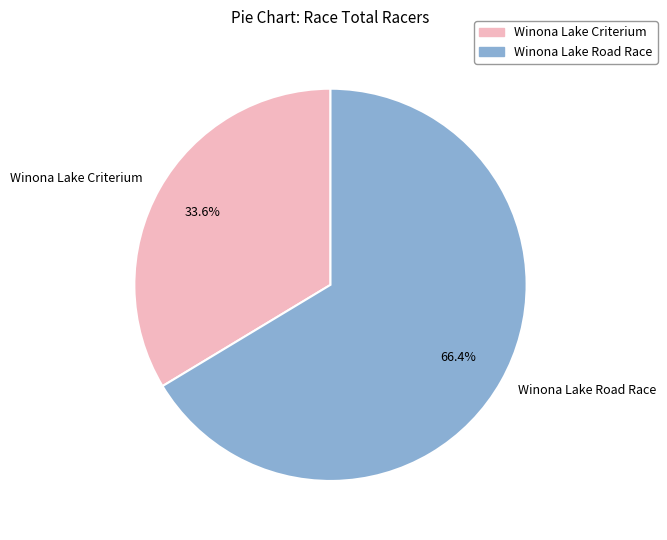

Count the number of slices in the pie.

2